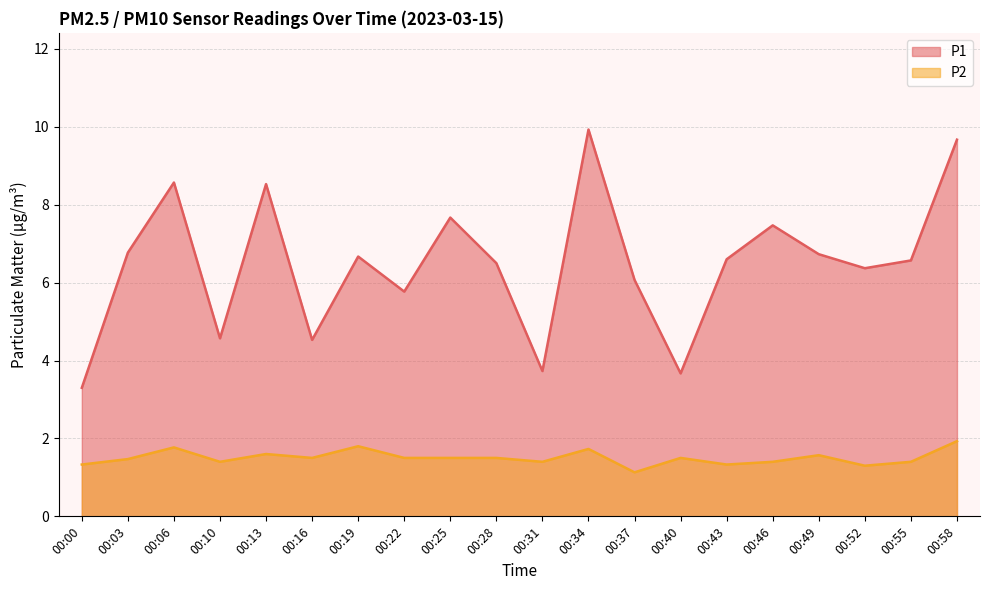

Does the chart display data point markers on the line(s)?

No